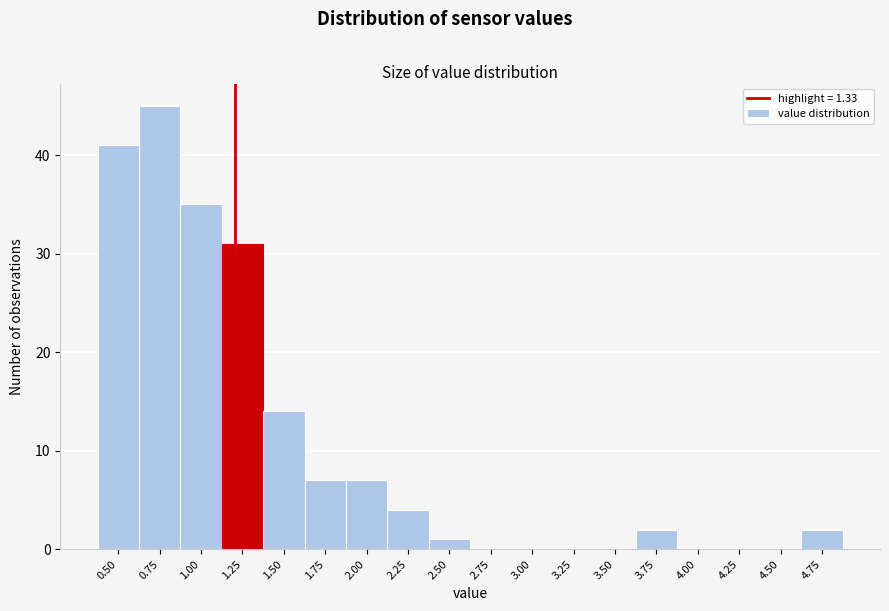

Reading left to right, transcribe all the data shown in this chart.

0.50=41	0.75=45	1.00=35	1.25=31	1.50=14	1.75=7	2.00=7	2.25=4	2.50=1	2.75=0	3.00=0	3.25=0	3.50=0	3.75=2	4.00=0	4.25=0	4.50=0	4.75=2